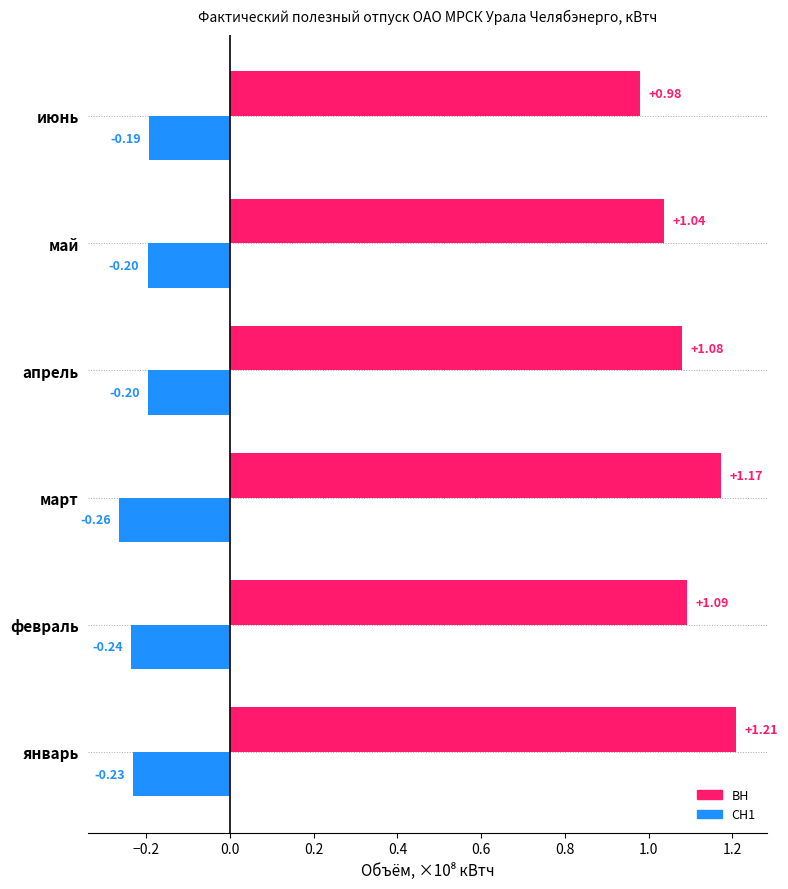

What is the spread (max minus min) of values at апрель?

1.3